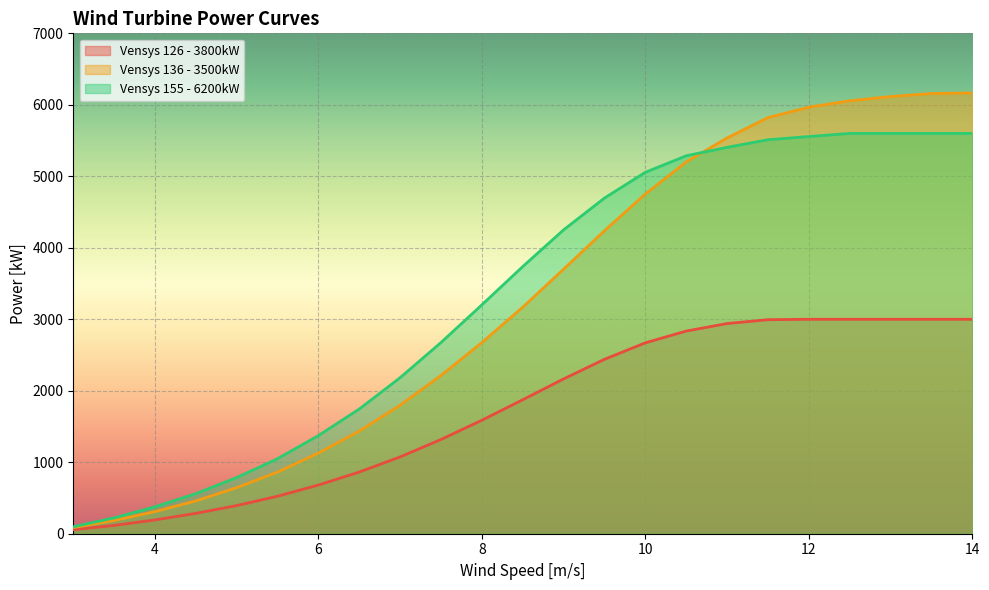

Between 10 and 8.5, which is larger?

10